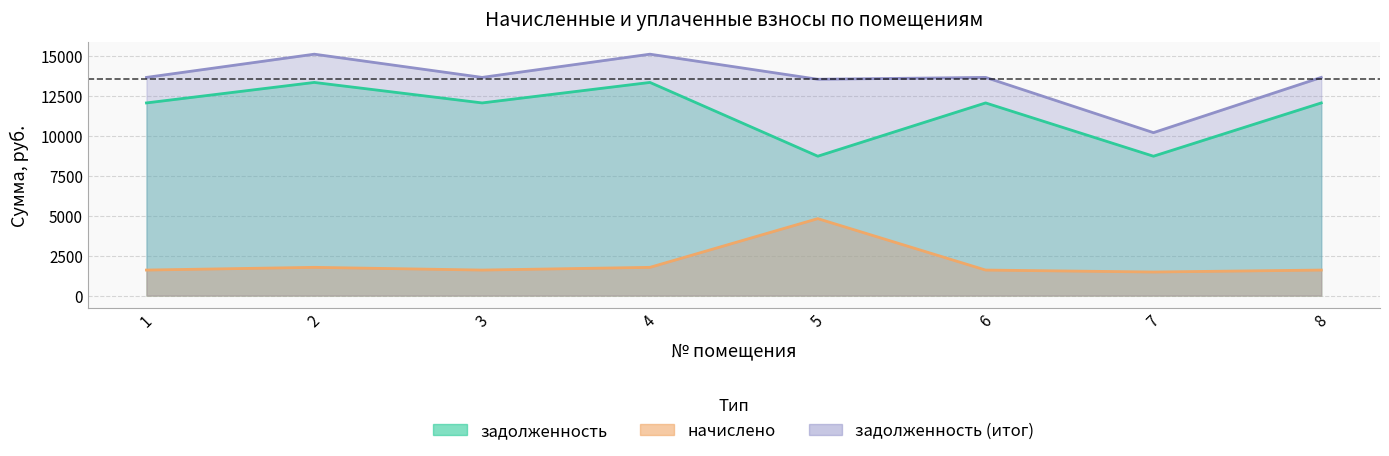

How many data points in начислено are less than 1598?

1